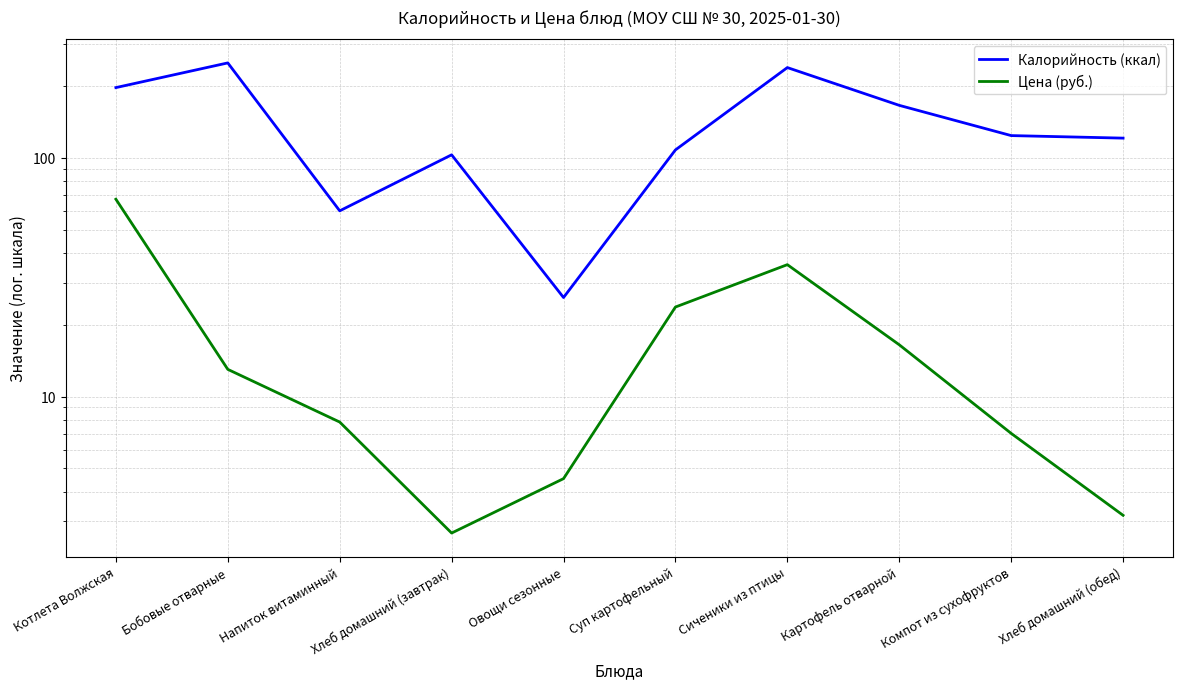

What is the sum of all Калорийность (ккал) values?

1394.0